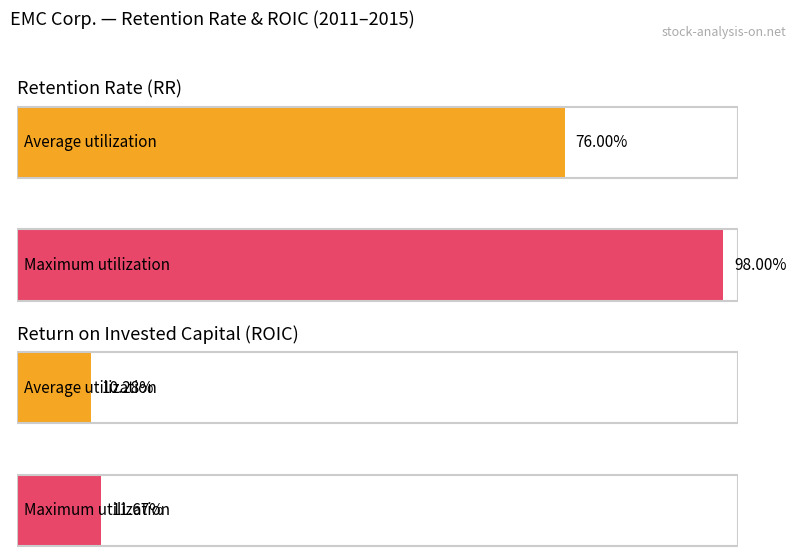

Is the value of Return on invested capital (ROIC) at 2012-12-31 greater than the value of Retention rate (RR) at 2012-12-31?

No